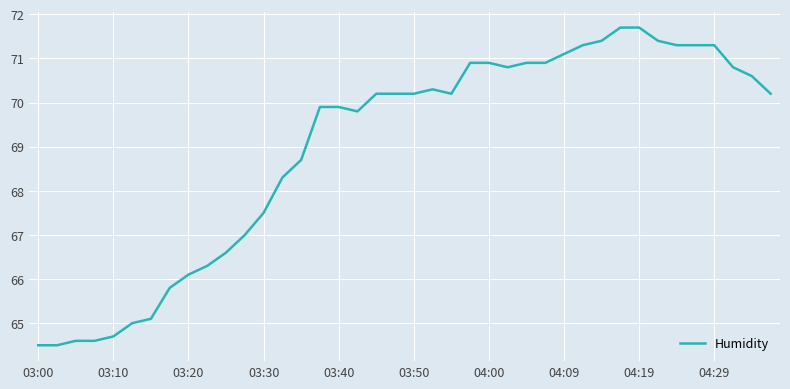

How many series are shown in this chart?

1